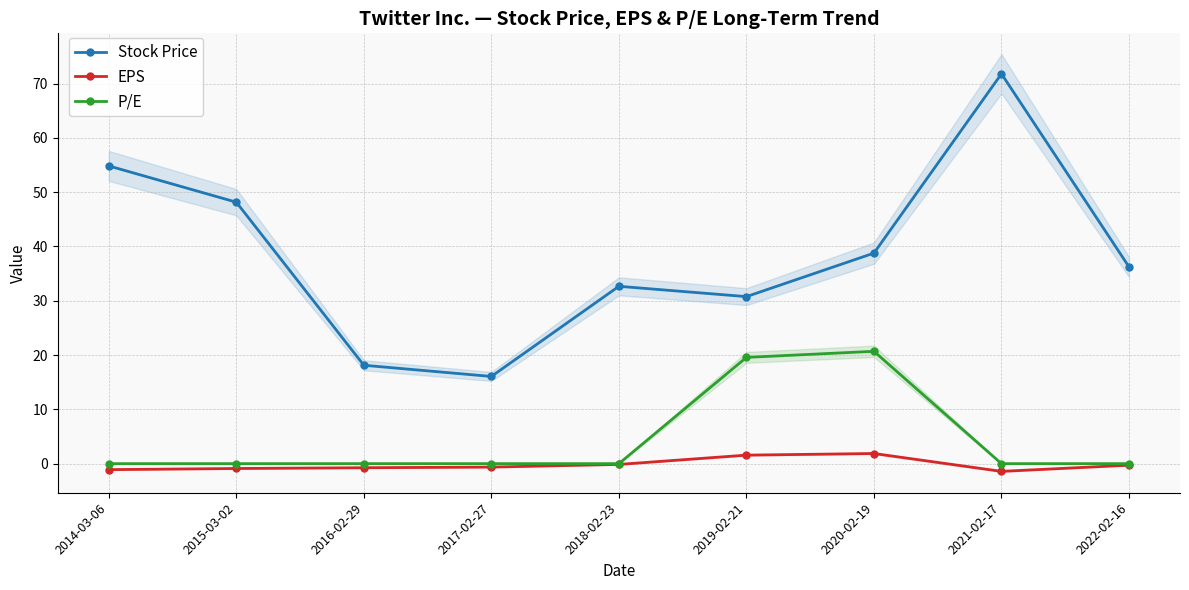

What is the value of the EPS point at the 4th from the left?

-0.6